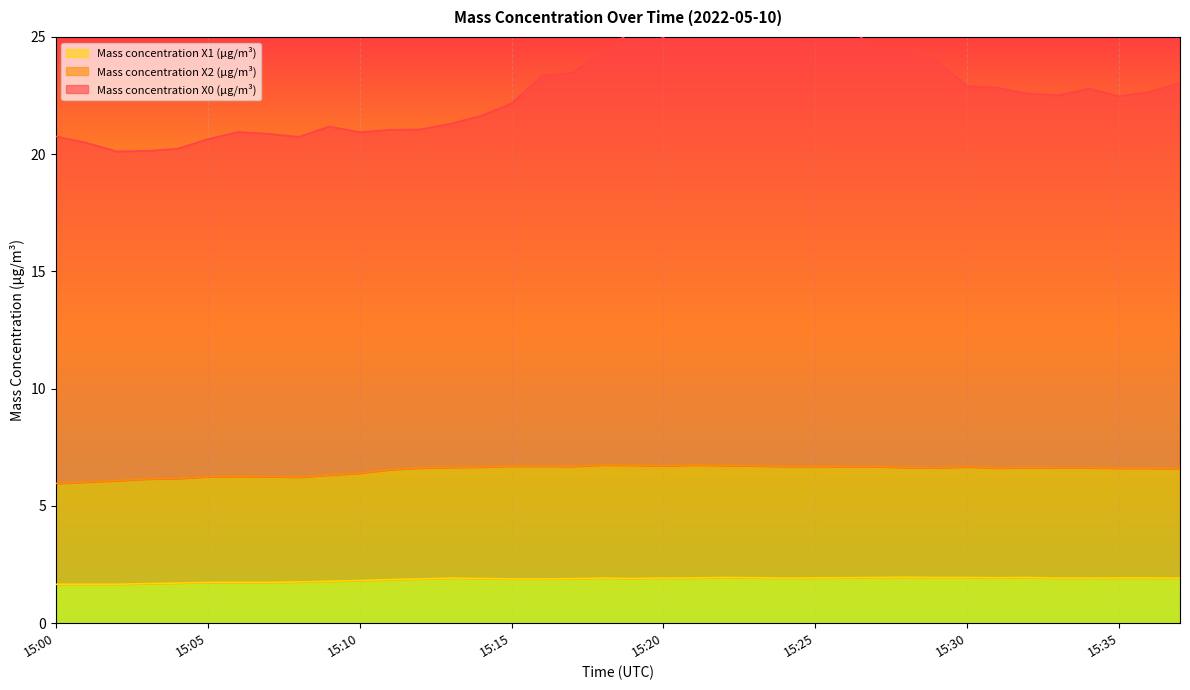

The Mass concentration X2 (μg/m³) series shows 2.1 at 15:08. True or false?

False